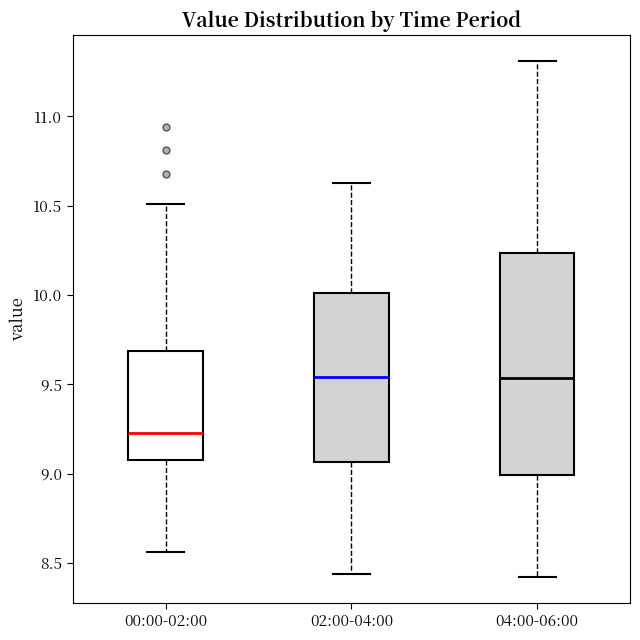

Where does the upper whisker of the box for 02:00-04:00 end on the y-axis? The values are not printed on the chart, so give them approximately, as read against the axis.

10.65